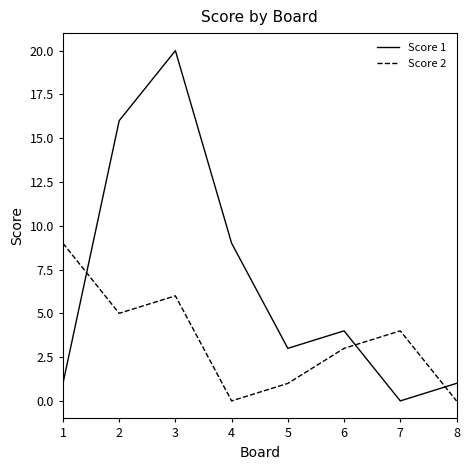

Between 3 and 8, which series saw the biggest shift?

Score 1